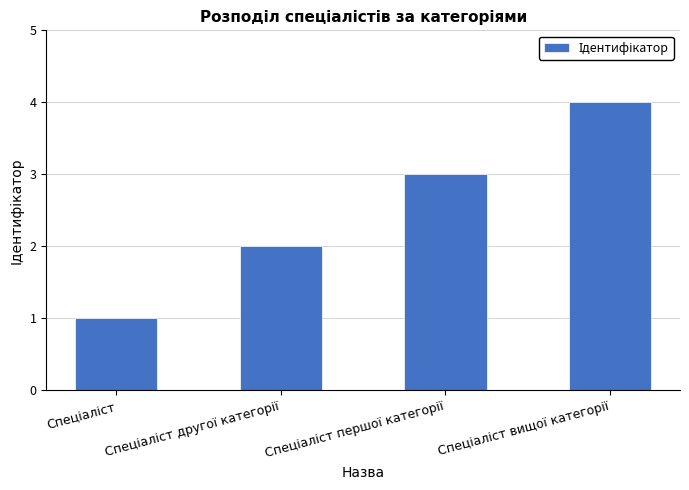

What is the sum of all values?

10